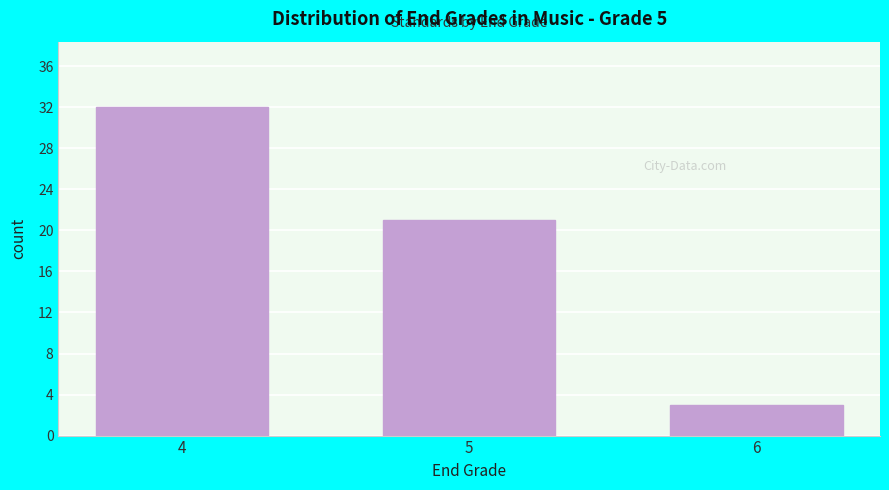

Reading right to left, what are all the values shown in this chart?

3	21	32